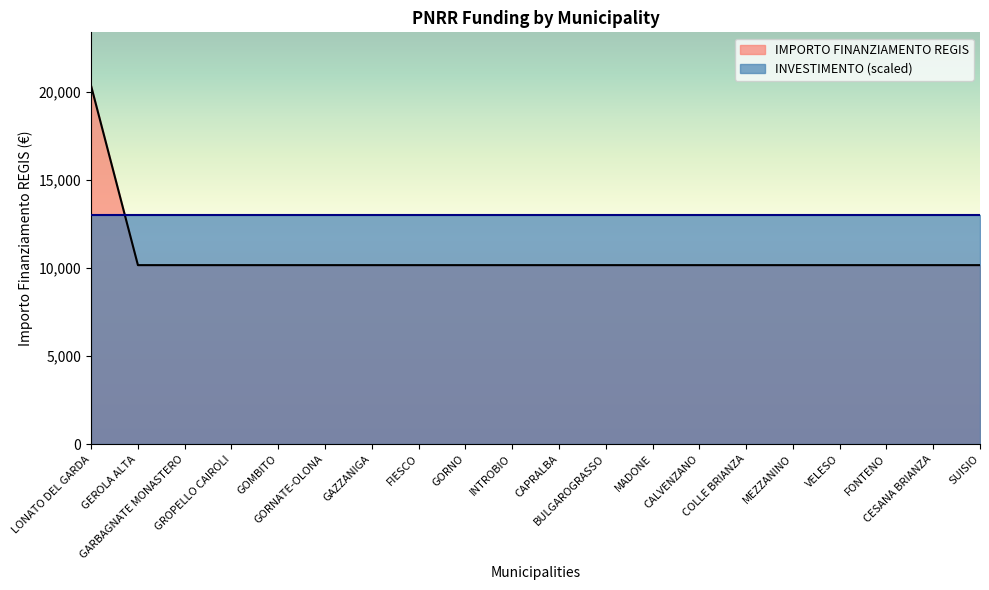

Between GEROLA ALTA and LONATO DEL GARDA, which is larger?

LONATO DEL GARDA